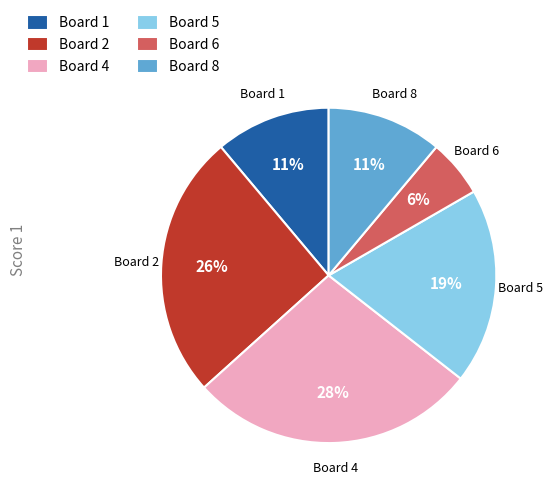

How many slices are in this pie chart?

6